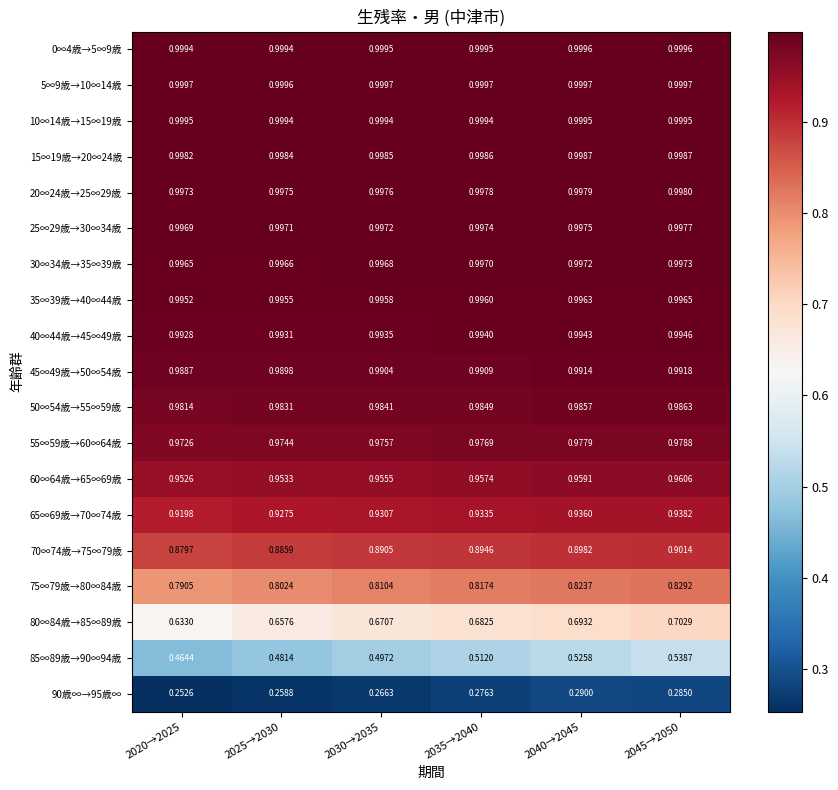

What is the difference between the highest and lowest values at 2045→2050?

0.7